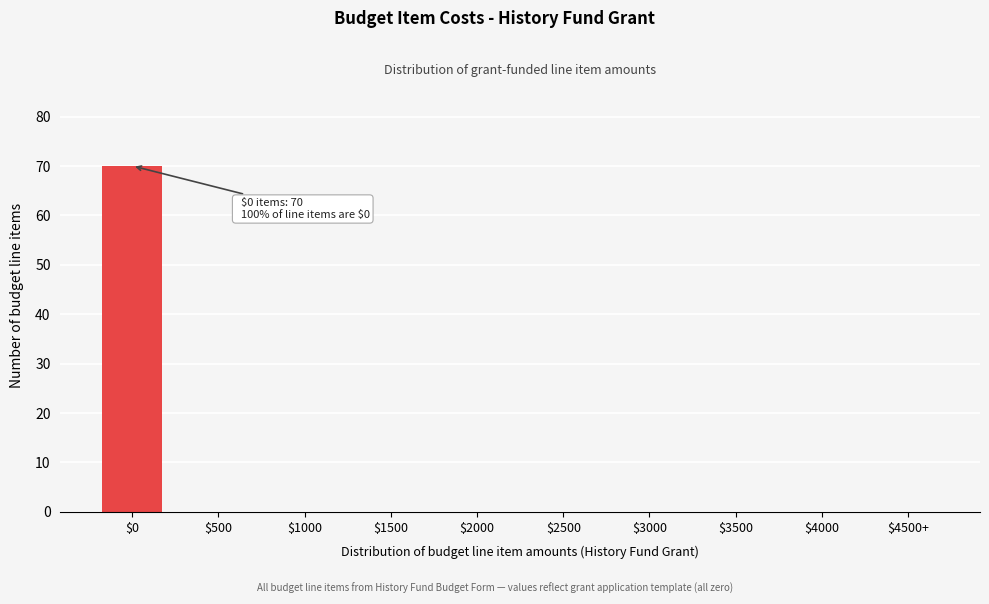

What is the maximum value shown in the chart?

70